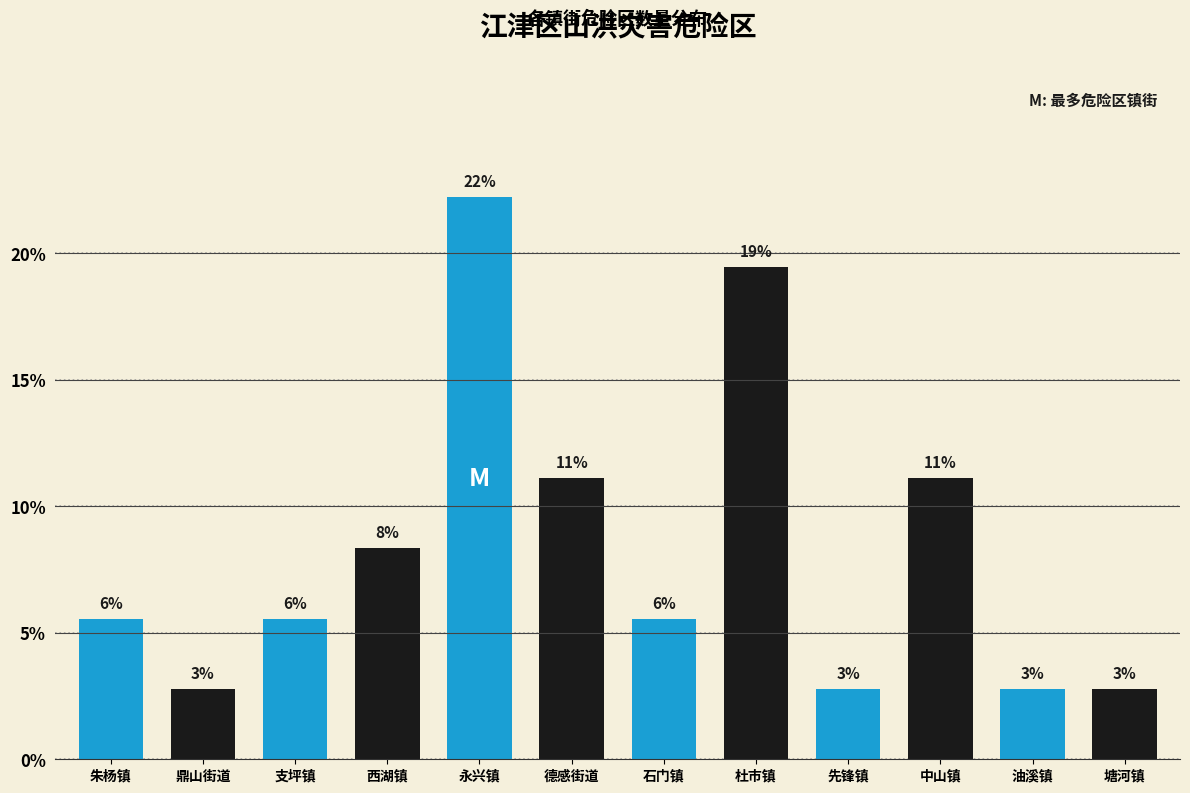

Are the bars horizontal?

No